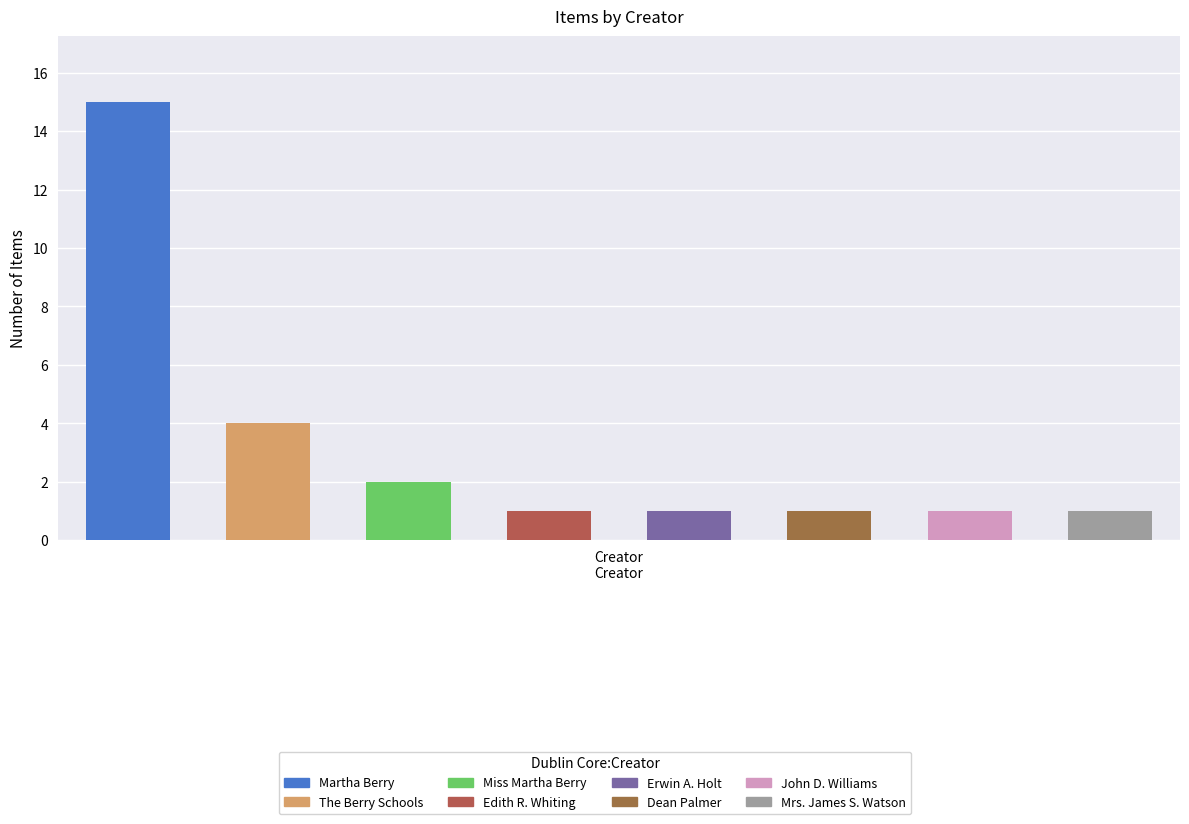

Count the number of categories in the chart.

8